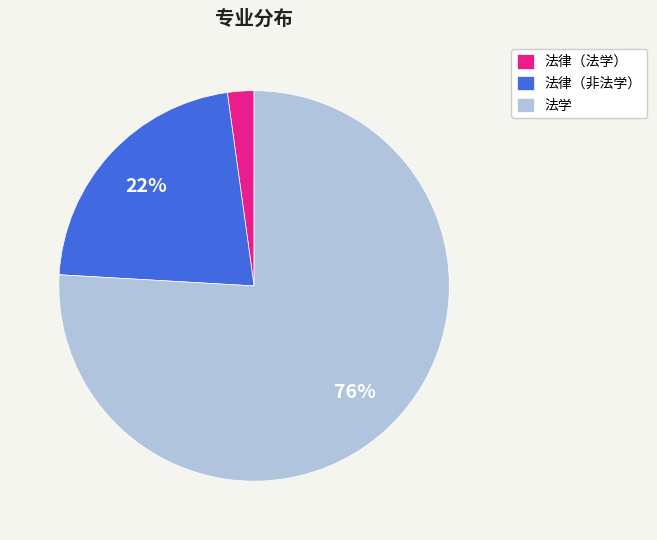

Is the sum of 法律（非法学） and 法律（法学） greater than half?

No